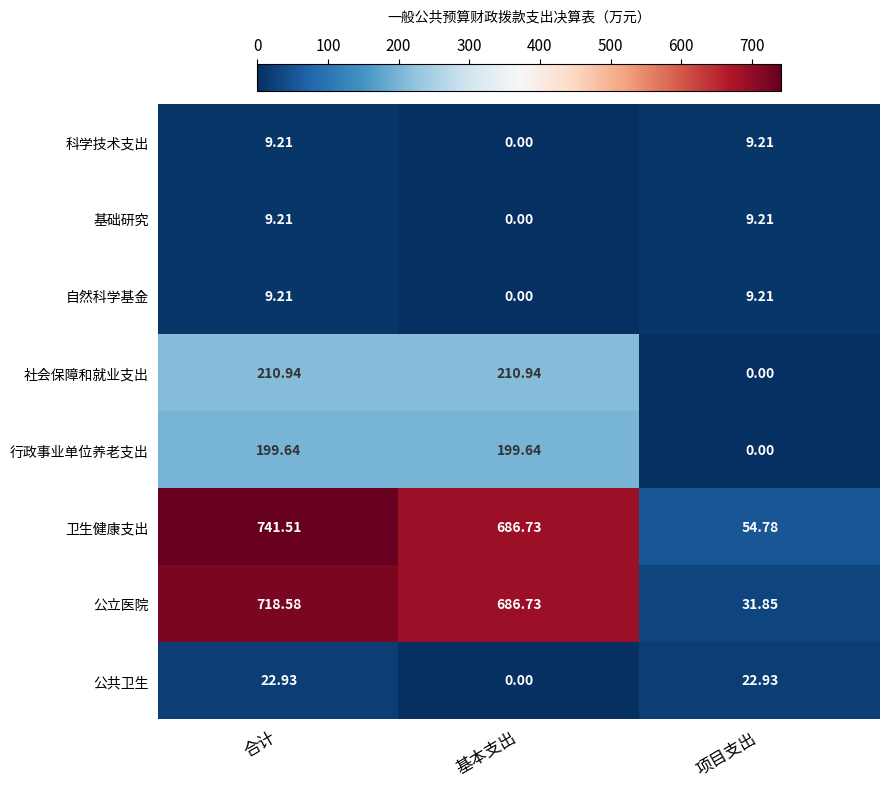

Is the value of 卫生健康支出 at 基本支出 greater than the value of 基础研究 at 合计?

Yes